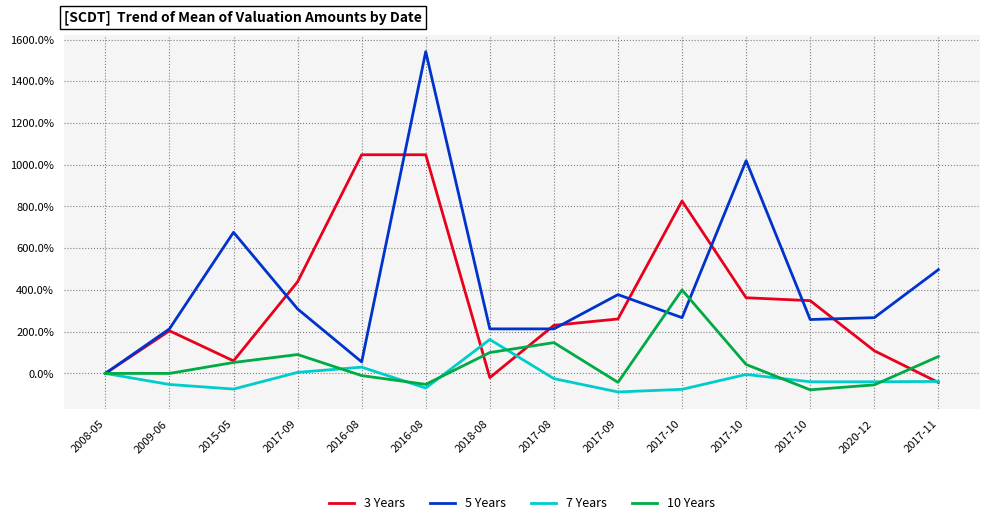

What is the maximum value for 7 Years?

162.5